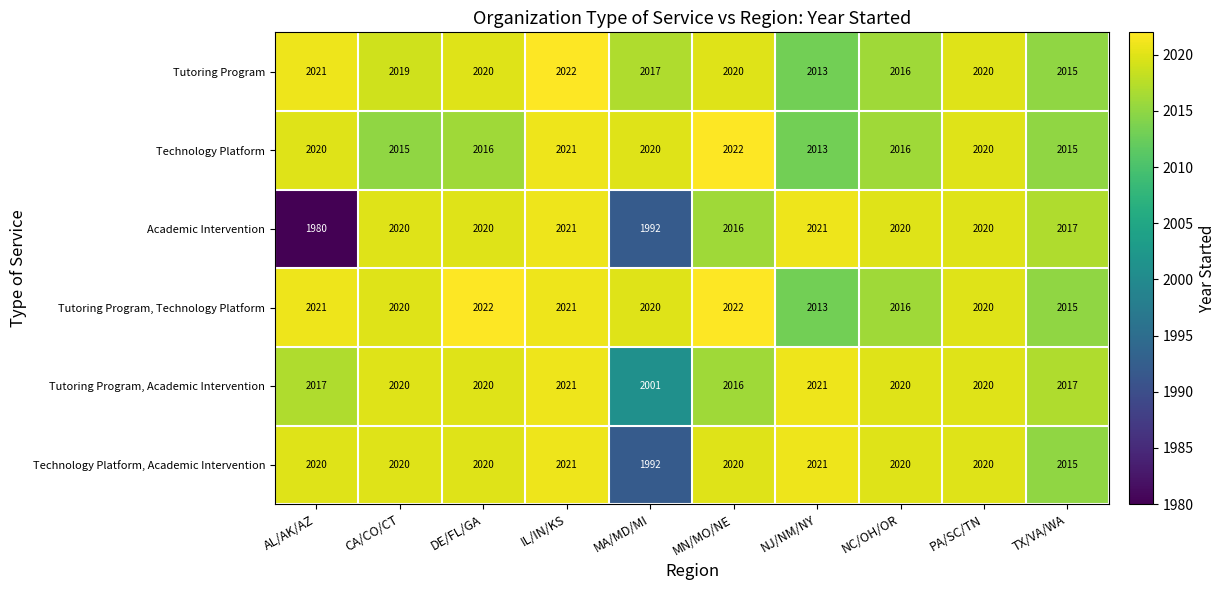

What is the total value across all series at MA/MD/MI?

12042